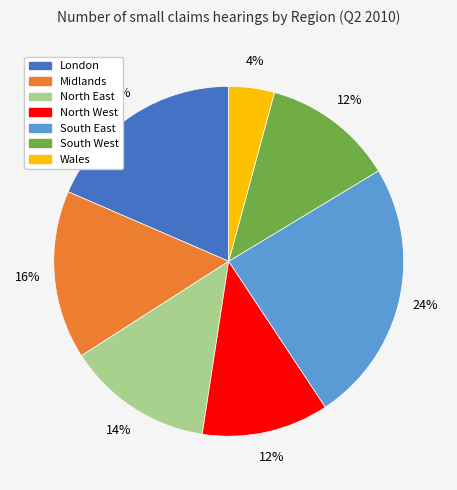

Which slice is the largest?

South East